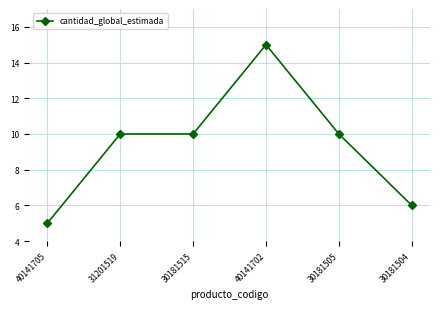

The chart shows a value of 10 at 31201519. True or false?

True